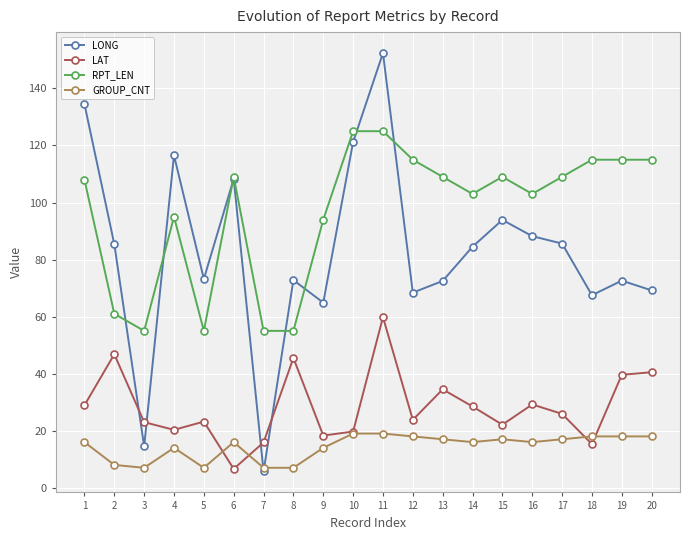

What are all the series names shown in the legend?

LONG, LAT, RPT_LEN, GROUP_CNT